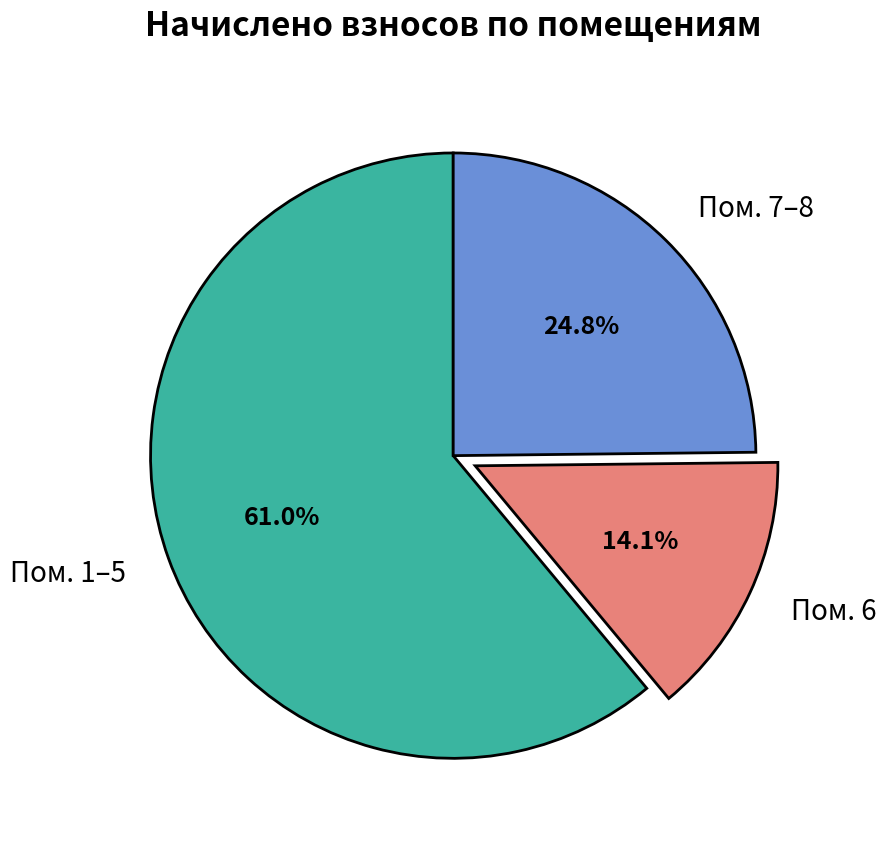

Do Пом. 6 and Пом. 7–8 together represent more than half of the pie?

No